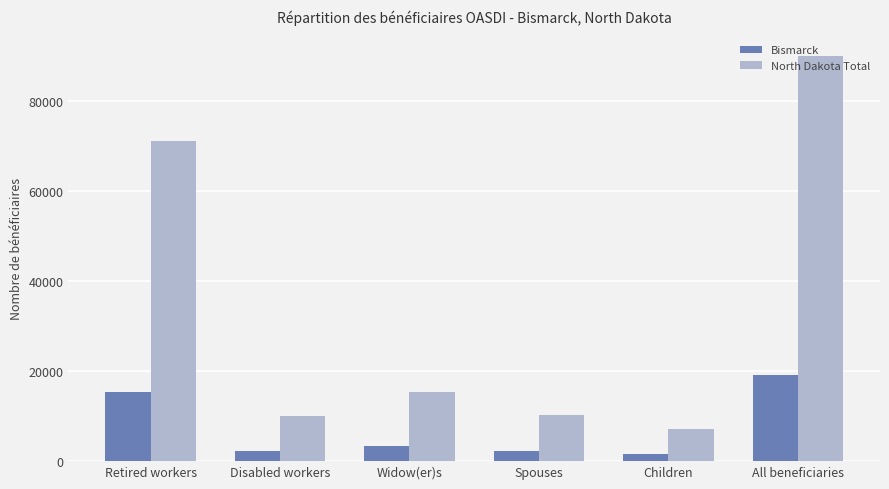

List the series in order of their peak value, lowest first.

Bismarck, North Dakota Total